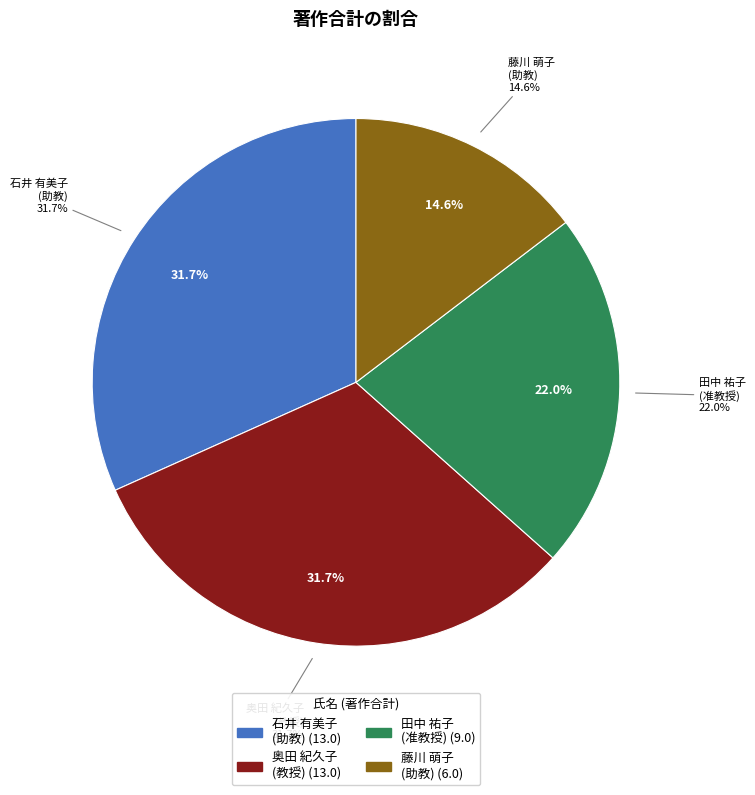

Approximately how many times larger is the value at 田中 祐子
(准教授) compared to 石井 有美子
(助教)?

0.7